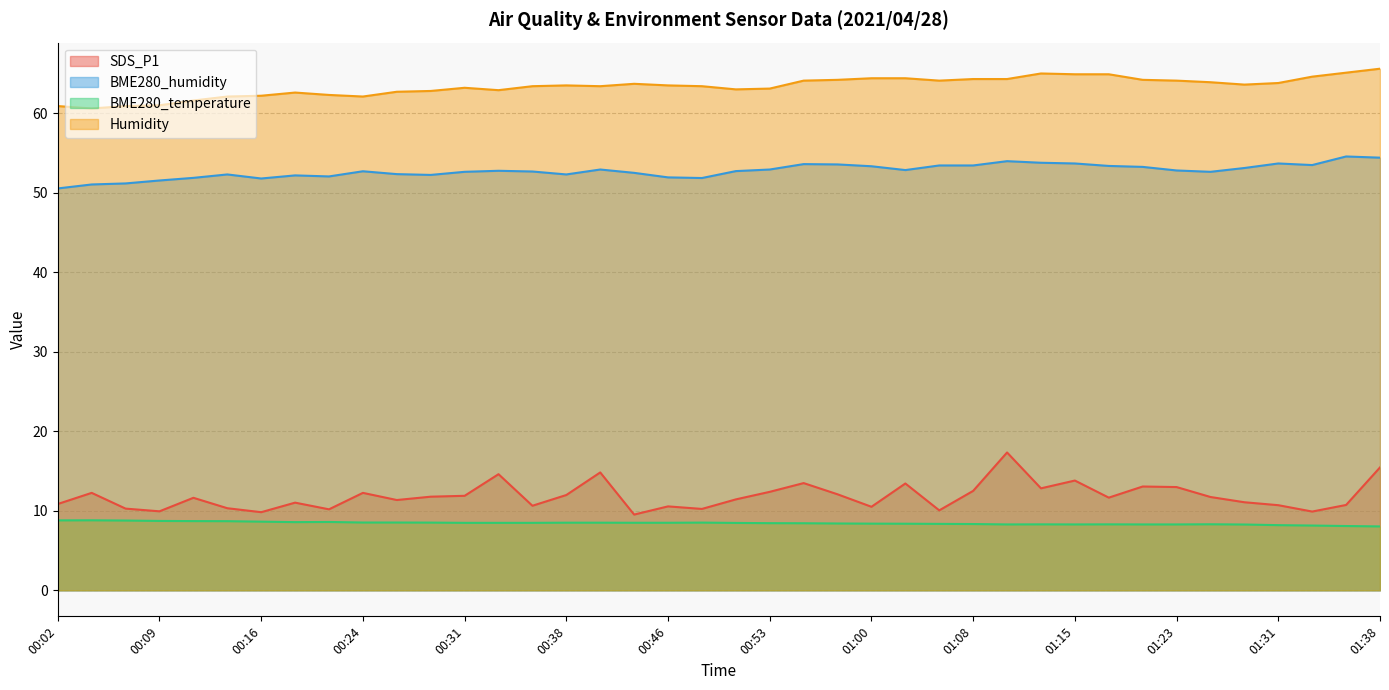

How many lines are shown in the chart?

4